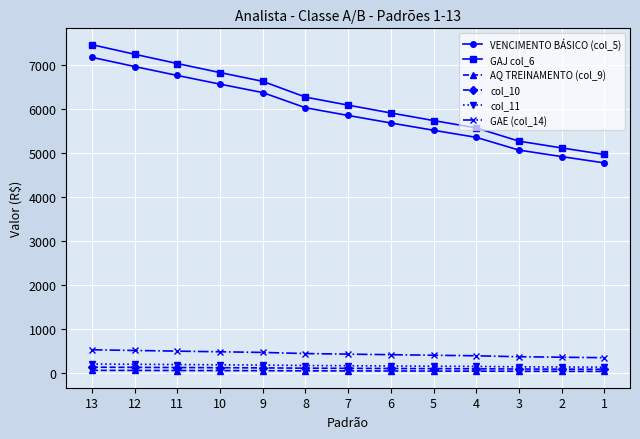

What is the maximum value for col_10?

143.3